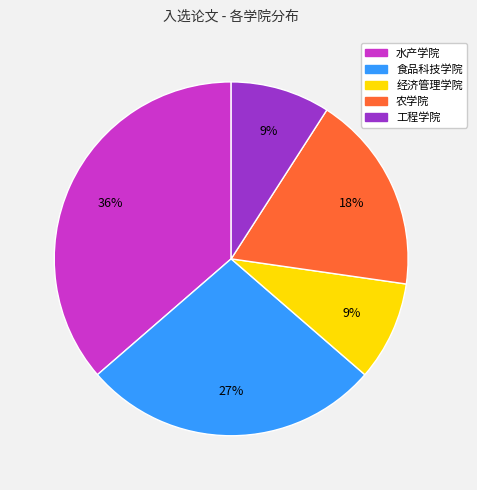

Does any single category account for the majority?

No